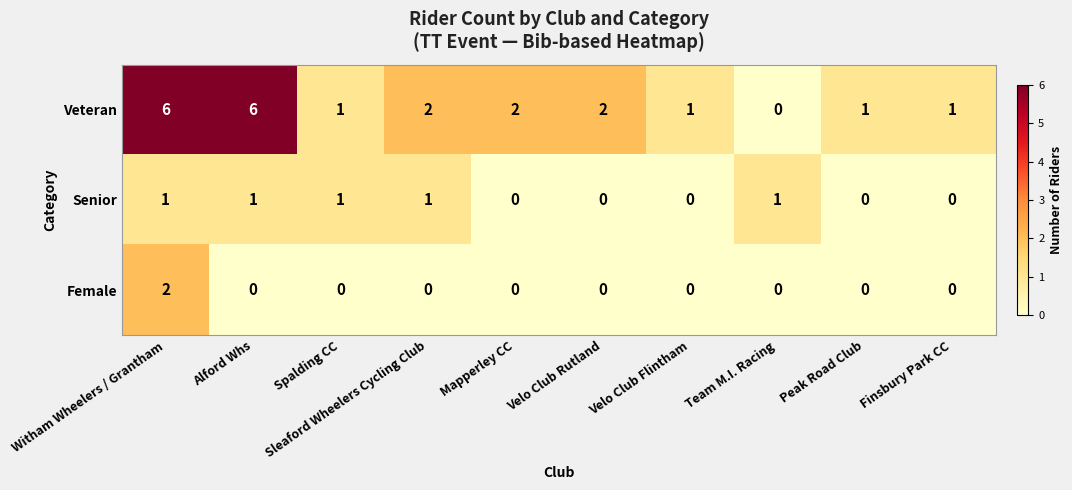

What is the maximum value shown in the chart?

6